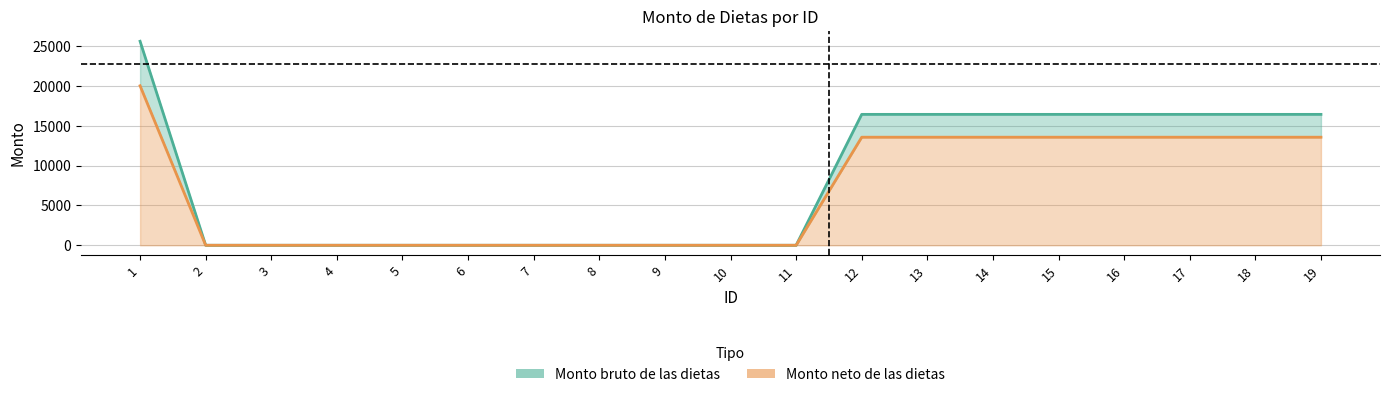

What is the sum of all Monto neto de las dietas values?

128569.6